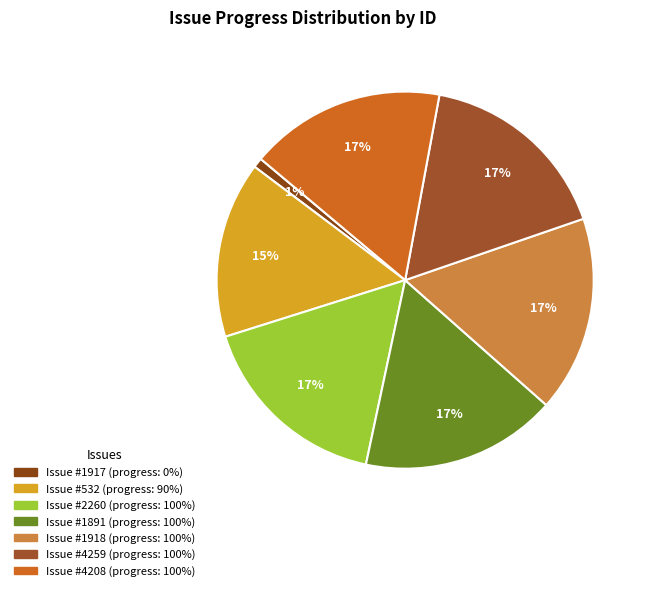

Count the number of slices in the pie.

7